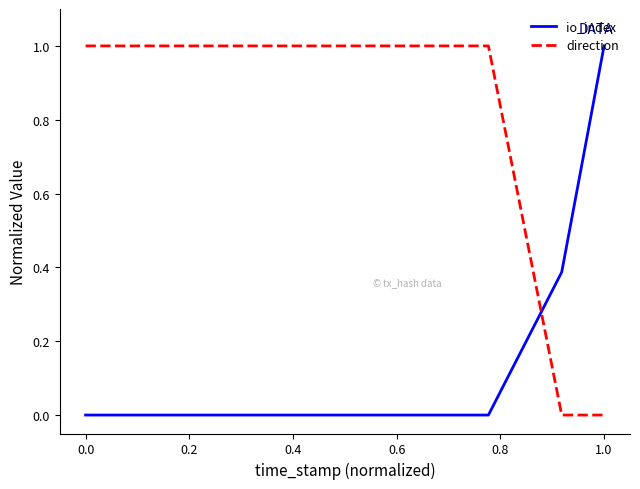

Which series ends up on top after the final intersection of io_index and direction?

io_index